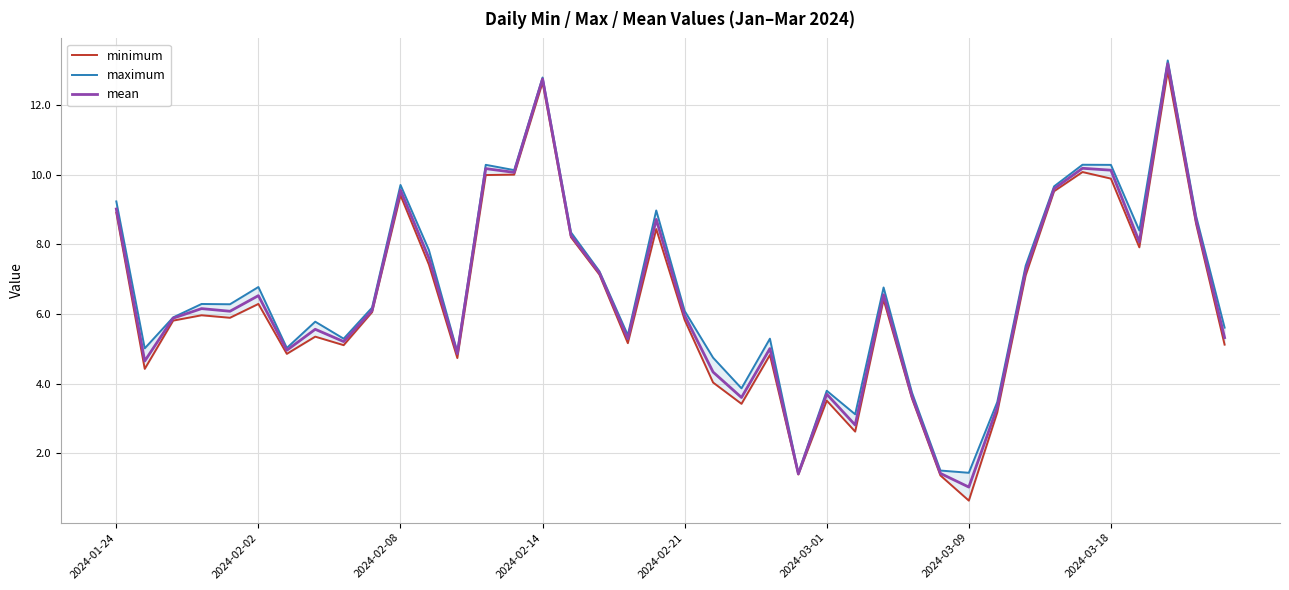

What is the highest value of the mean series?

13.2